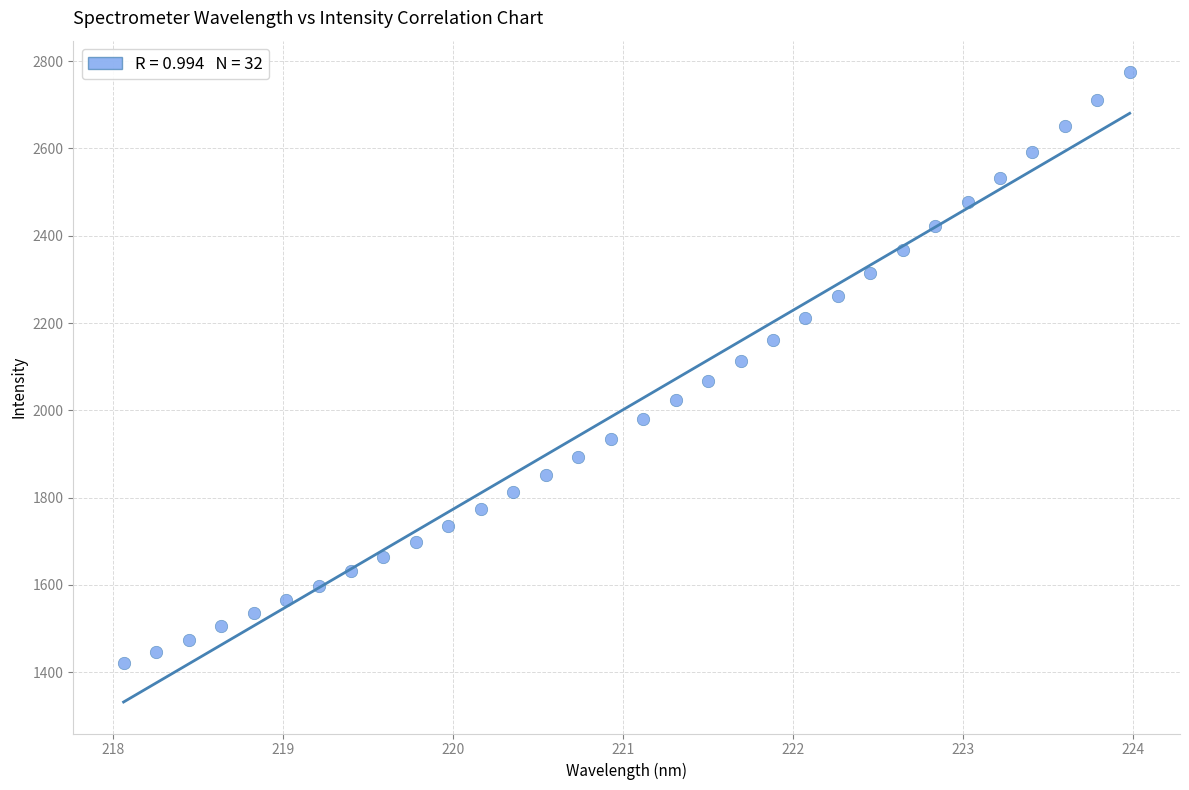

What is the range of X values (max minus min)?

5.9